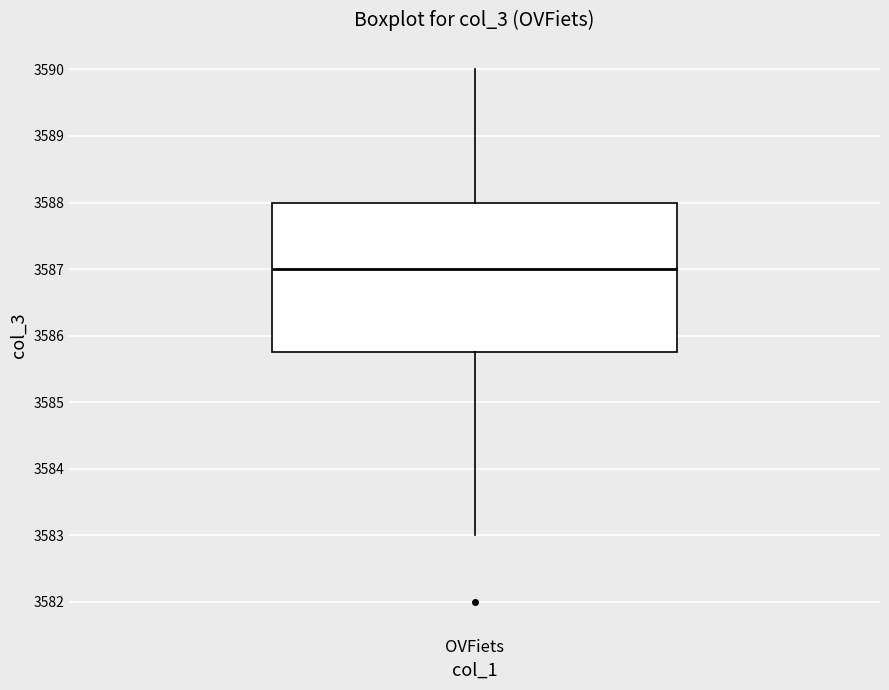

Read this box plot against the y-axis: the position of the median line, the range covered by the box, and the ends of both whiskers. The values are not printed on the chart, so give them approximately, as read against the axis.

median 3587.0, box 3585.8 to 3588.0, whiskers 3583.0 to 3590.0